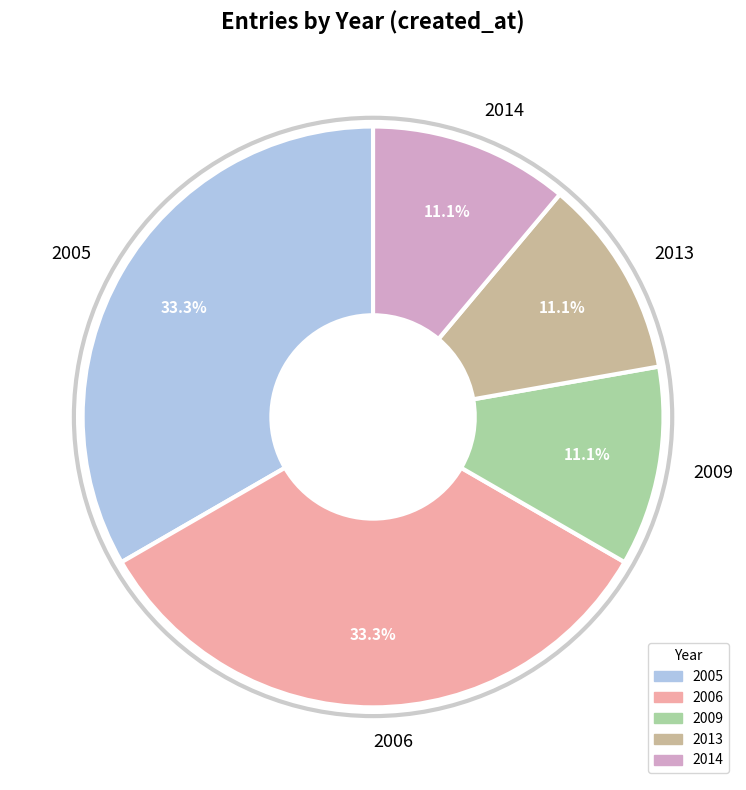

Is 2013-06-27 the majority of the pie?

No